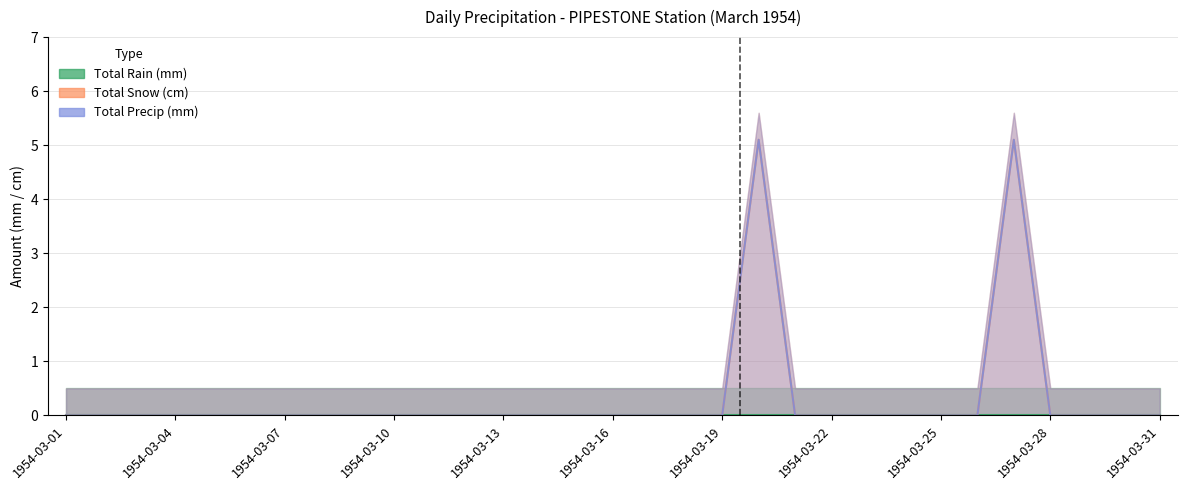

True or false: Total Snow (cm) and Total Precip (mm) intersect in this chart.

False